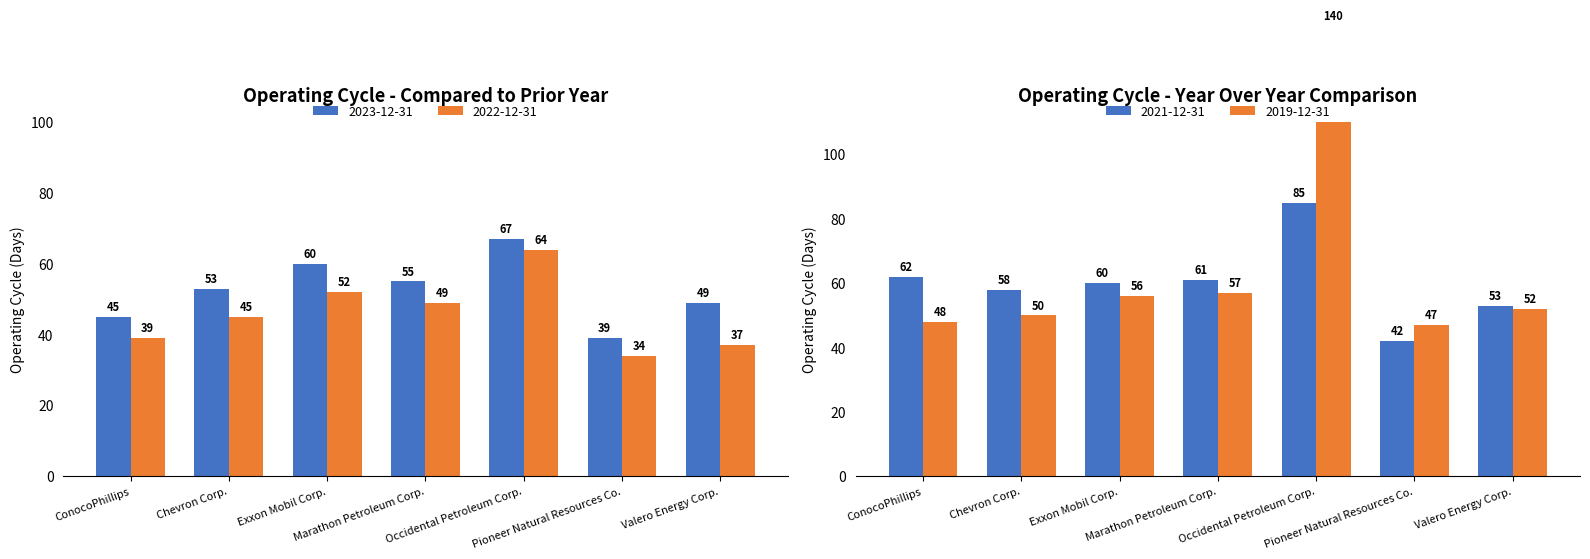

What is the highest value of the 2019-12-31 series?

140